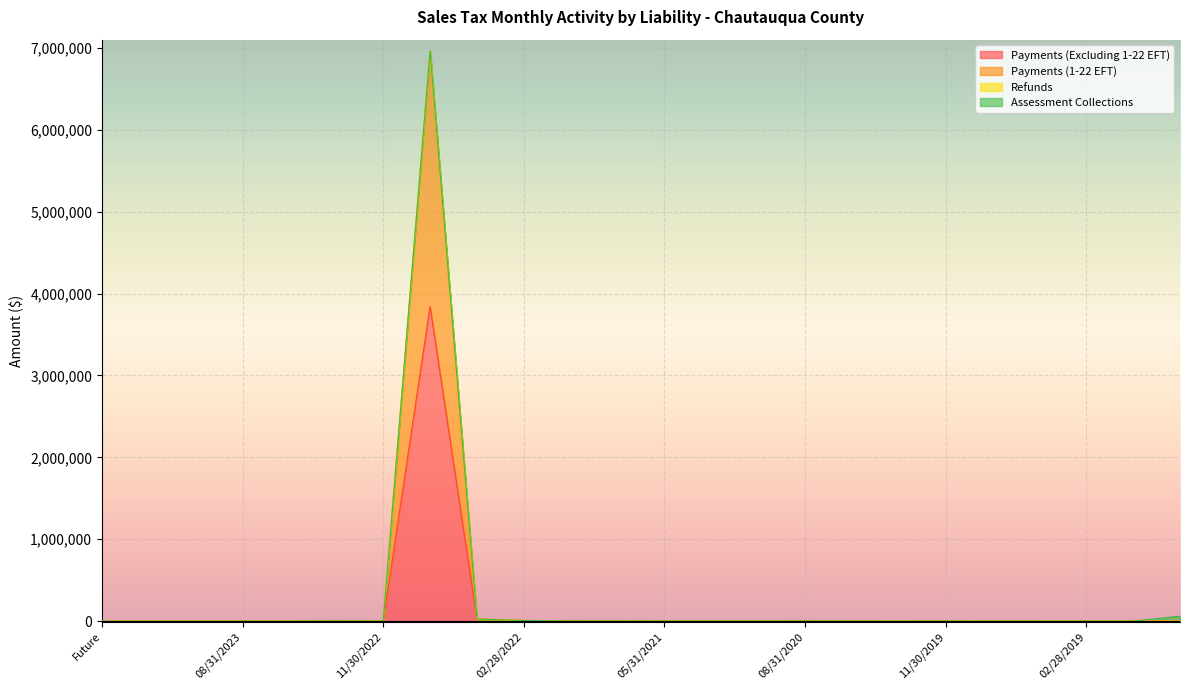

What is the maximum value for Payments (Excluding 1-22 EFT)?

3842261.9